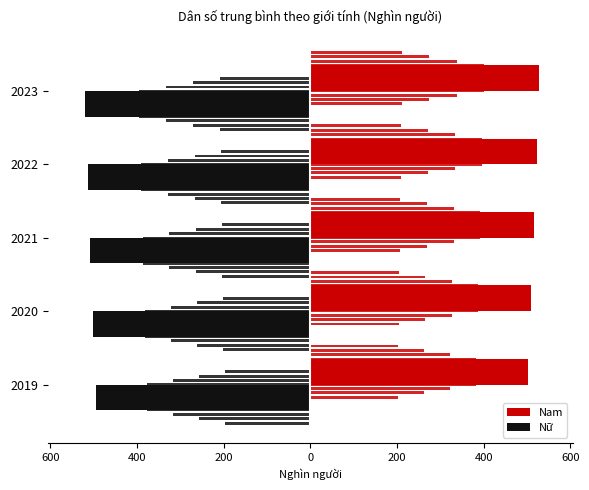

Is the value of Nam at 2023 greater than the value of Nữ at 2023?

Yes